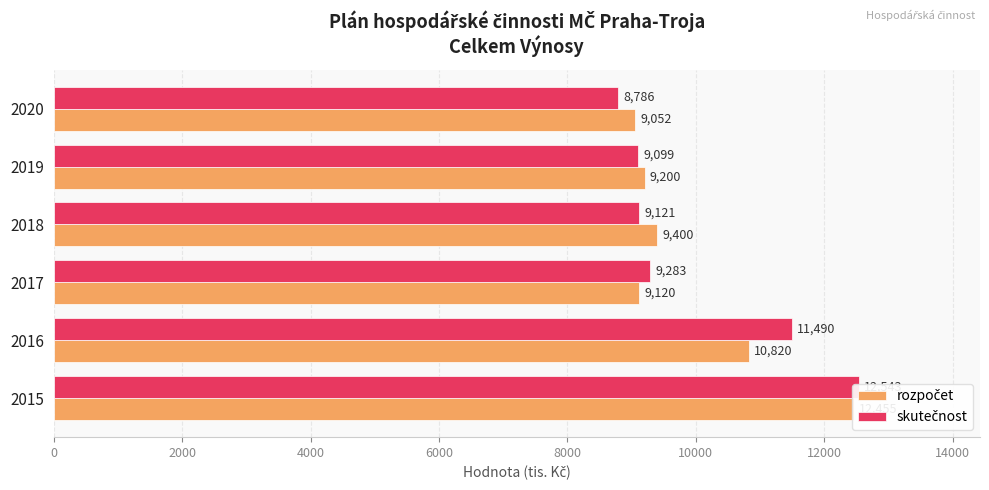

What is the value of the rozpočet bar at the 1st from the left?

12455.0